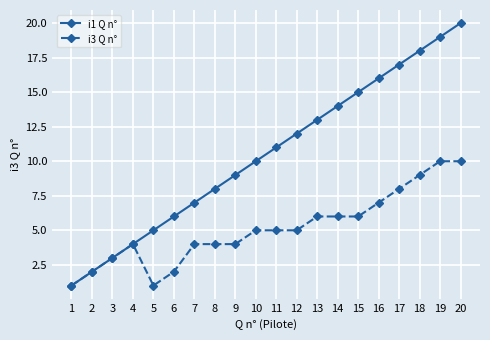

Rank the series at 6 from lowest to highest value.

i3 Q n°, i1 Q n°